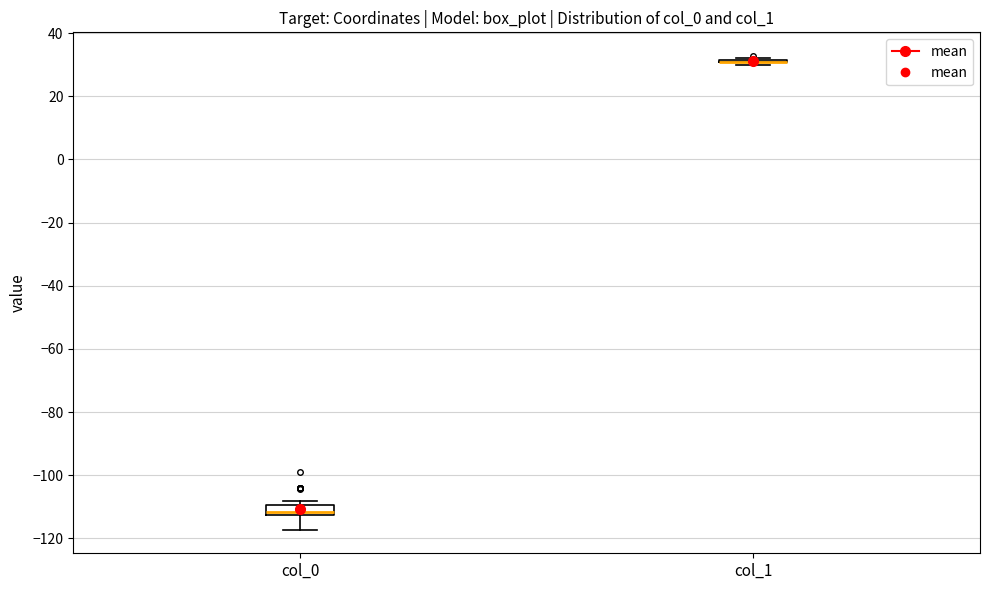

Reading left to right, read every box against the y-axis: the position of its median line, the range the box covers, and the ends of its whiskers. The values are not printed on the chart, so give them approximately, as read against the axis.

col_0: median -112 (just above the box's lower edge), box -112 to -110, whiskers -118 to -108
col_1: box collapsed to a line at 30, whiskers 30 to 32